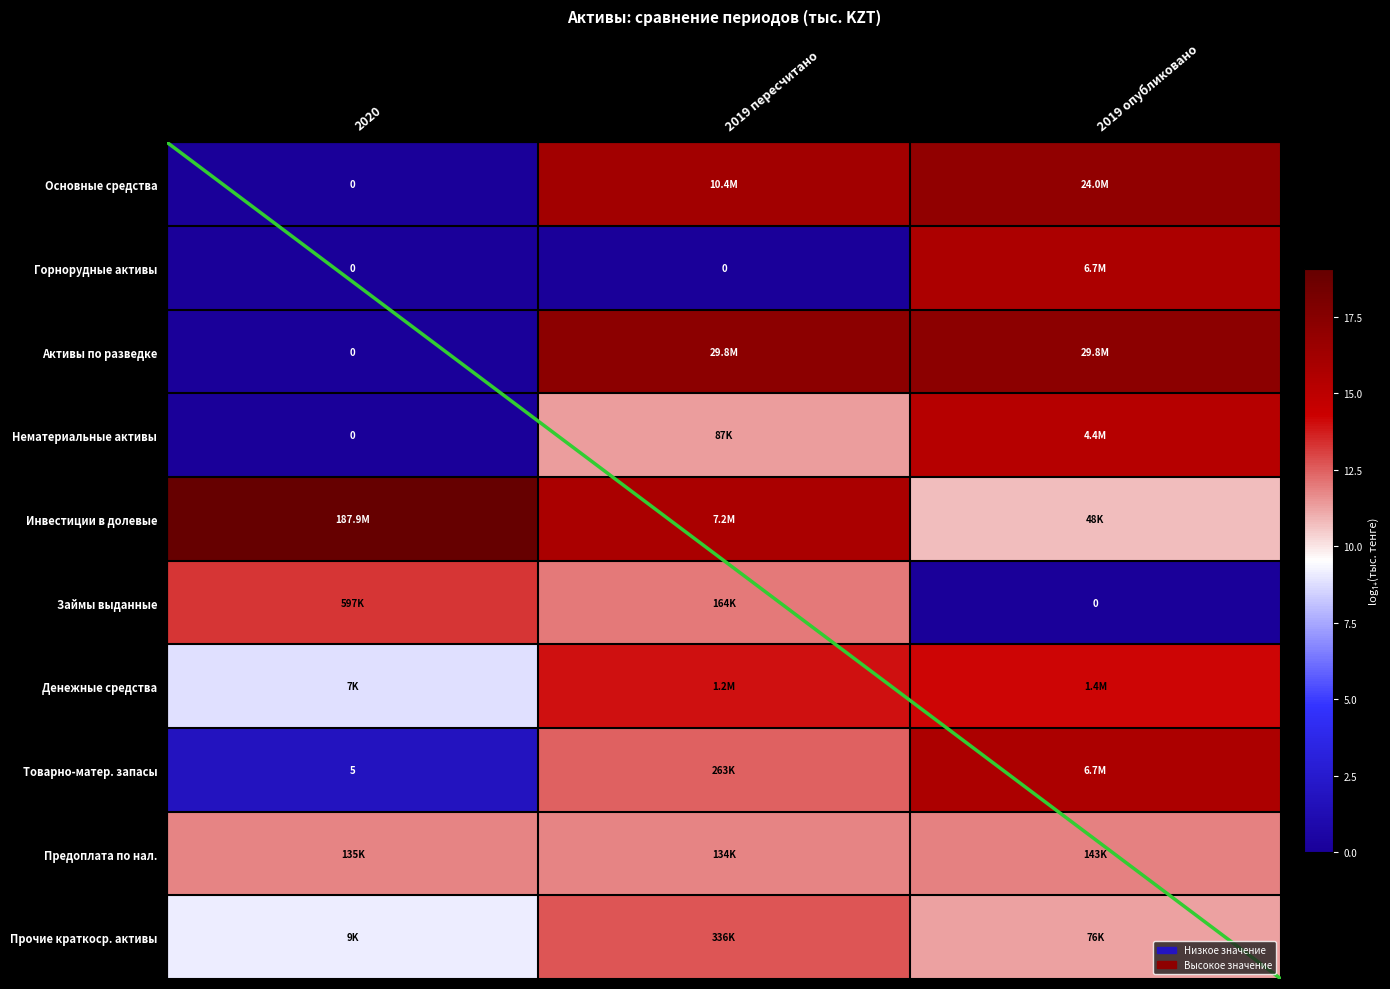

Where does the Нематериальные активы series first go above 11?

2019 пересчитано